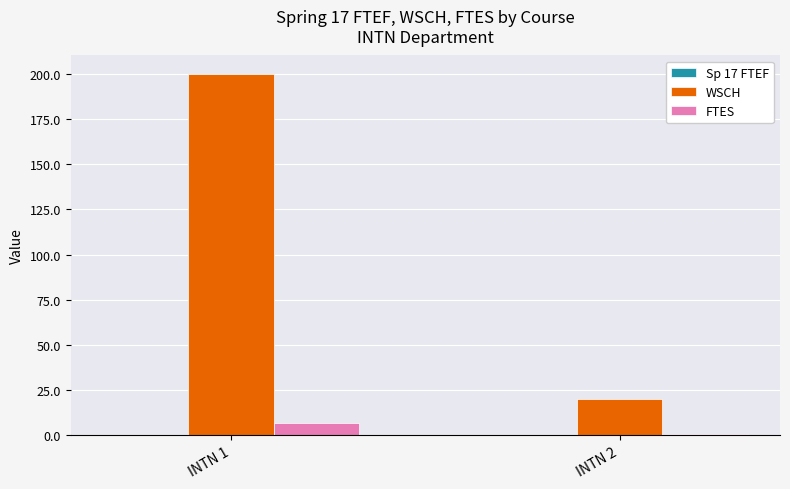

At which category is the sum across all series the highest?

INTN 1